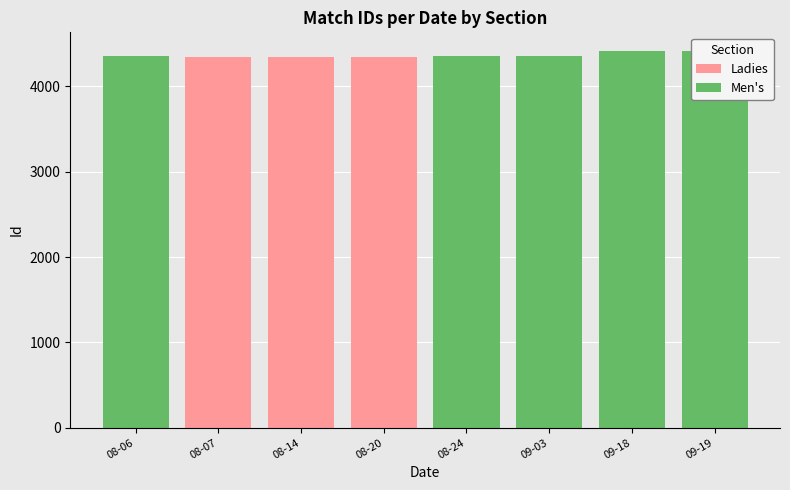

The value of Ladies at 09-19 is 0. True or false?

True